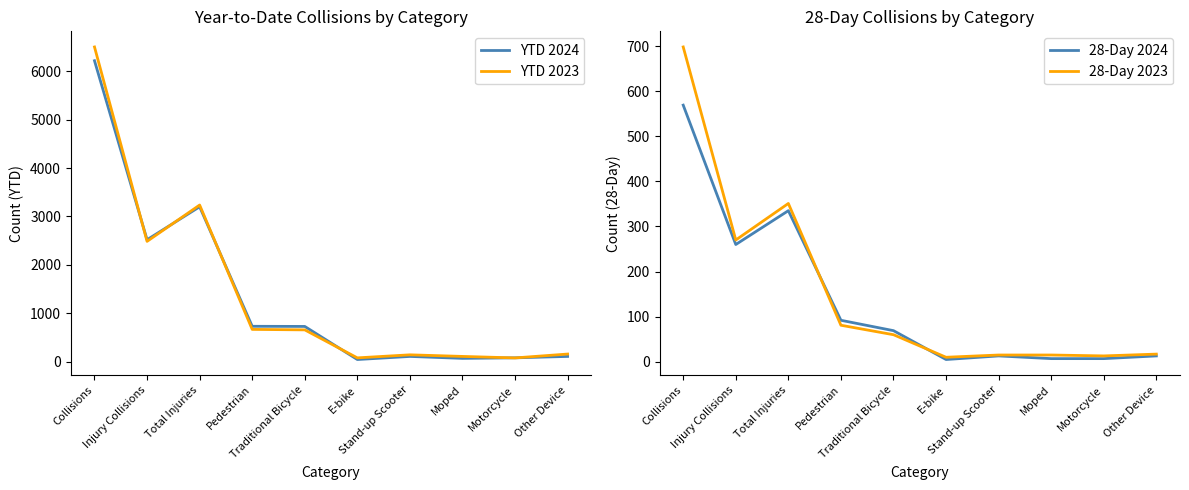

What is the difference between the YTD 2024 values at E-bike and Total Injuries?

3153